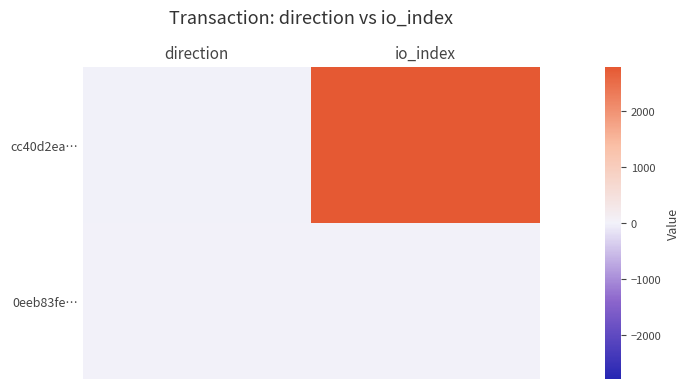

Reading left to right, transcribe all the data shown in this chart.

cc40d2ea…: direction=-1	io_index=2779
0eeb83fe…: direction=1	io_index=18